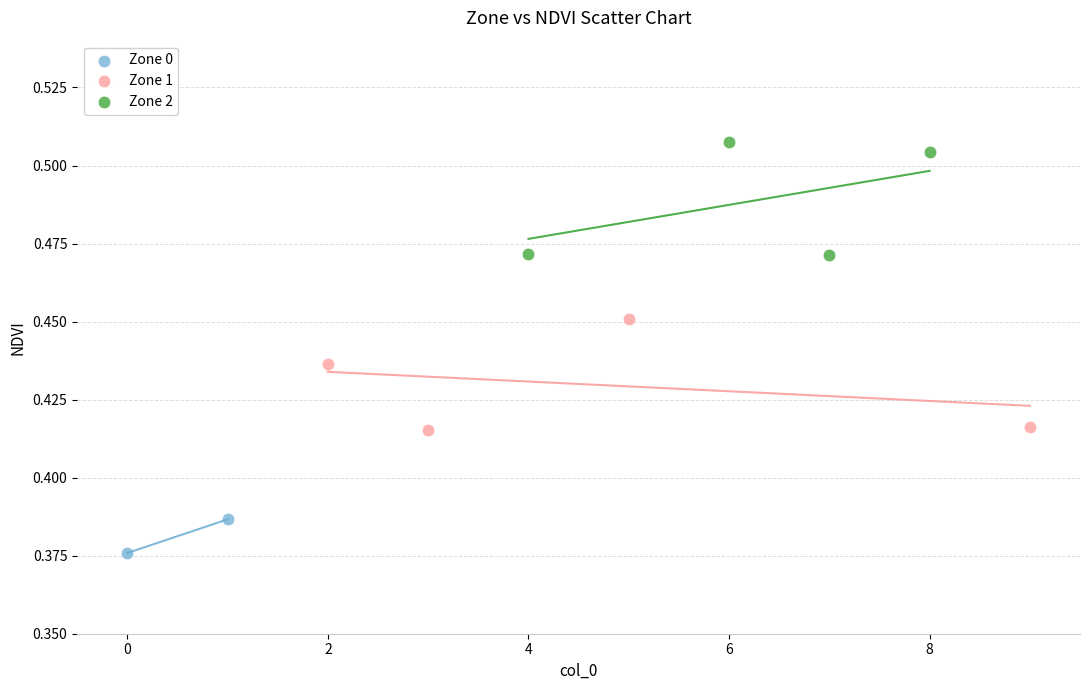

What are all the series names shown in the legend?

Zone 0, Zone 1, Zone 2